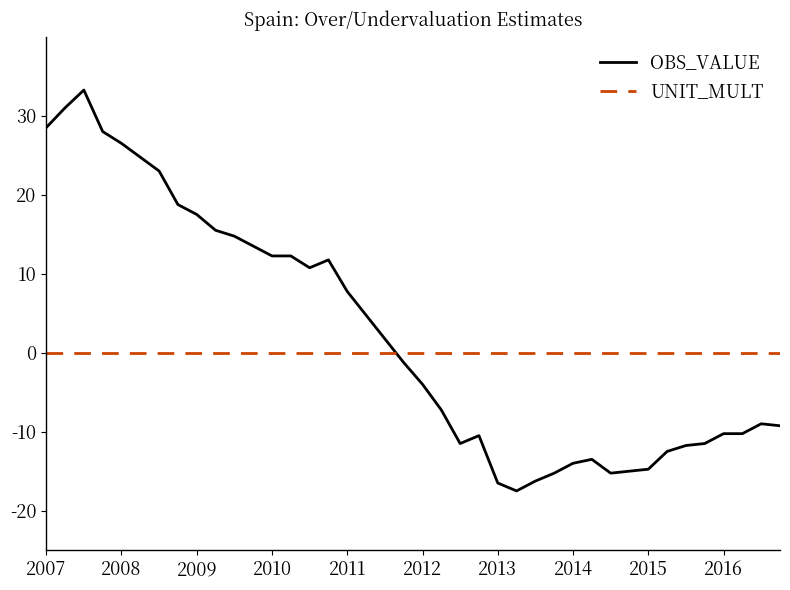

True or false: OBS_VALUE and UNIT_MULT cross at least once.

True